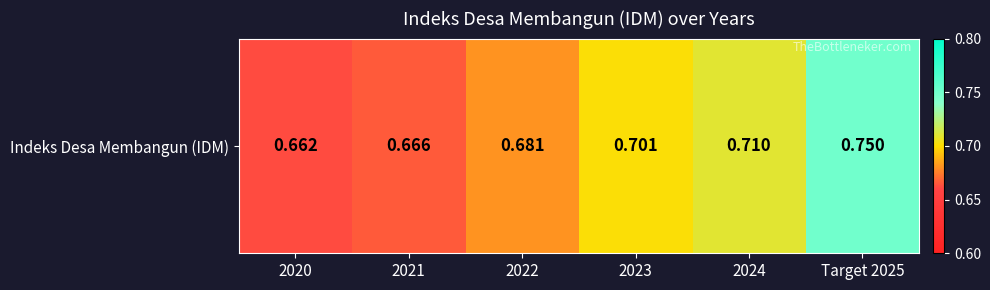

List the labels in order of value, largest first.

Target 2025, 2024, 2023, 2022, 2021, 2020